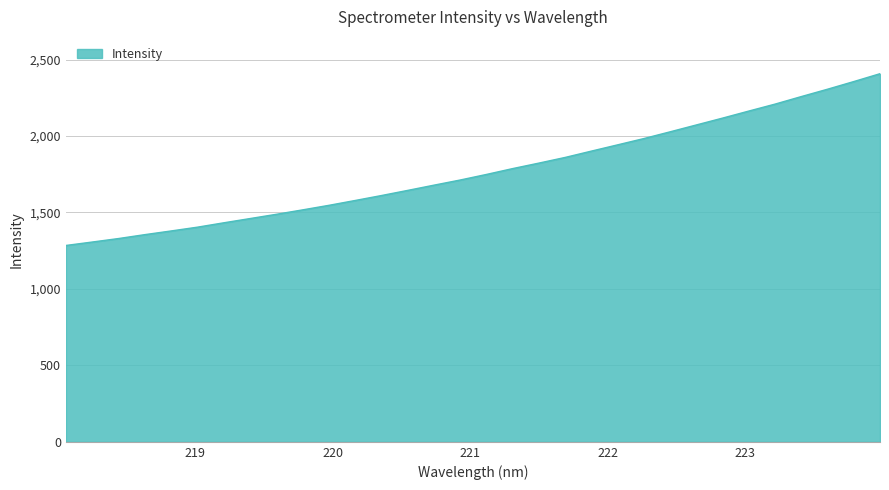

Reading left to right, extract all data points from this chart.

1284.3	1306.8	1329.6	1355.1	1379.2	1403.9	1432.4	1460.2	1488.0	1516.9	1546.7	1578.4	1610.7	1644.4	1678.6	1712.3	1748.7	1787.0	1823.0	1860.0	1901.5	1942.4	1983.6	2027.7	2072.6	2117.4	2163.5	2209.0	2258.2	2306.3	2356.3	2407.7